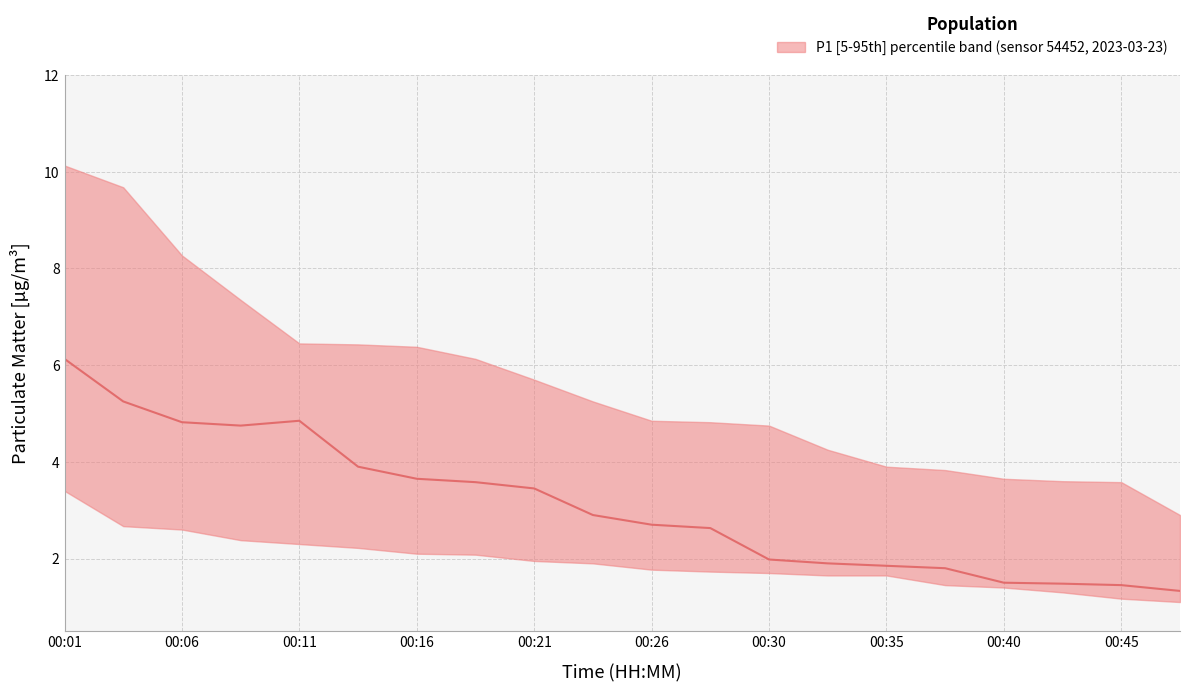

True or false: P1_median and P2_lower cross at least once.

False